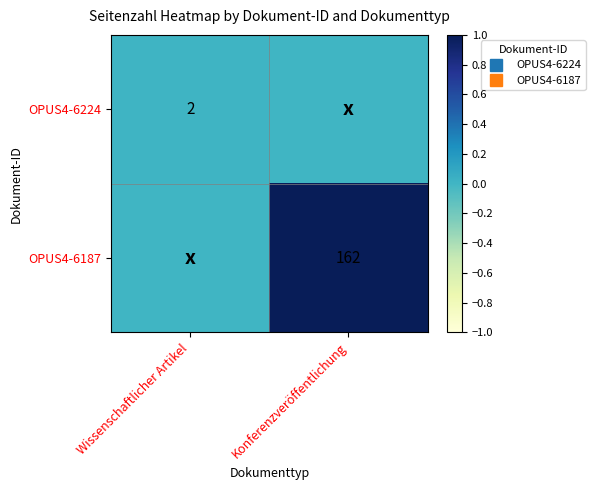

The OPUS4-6187 series shows 0.0 at Wissenschaftlicher Artikel. True or false?

True